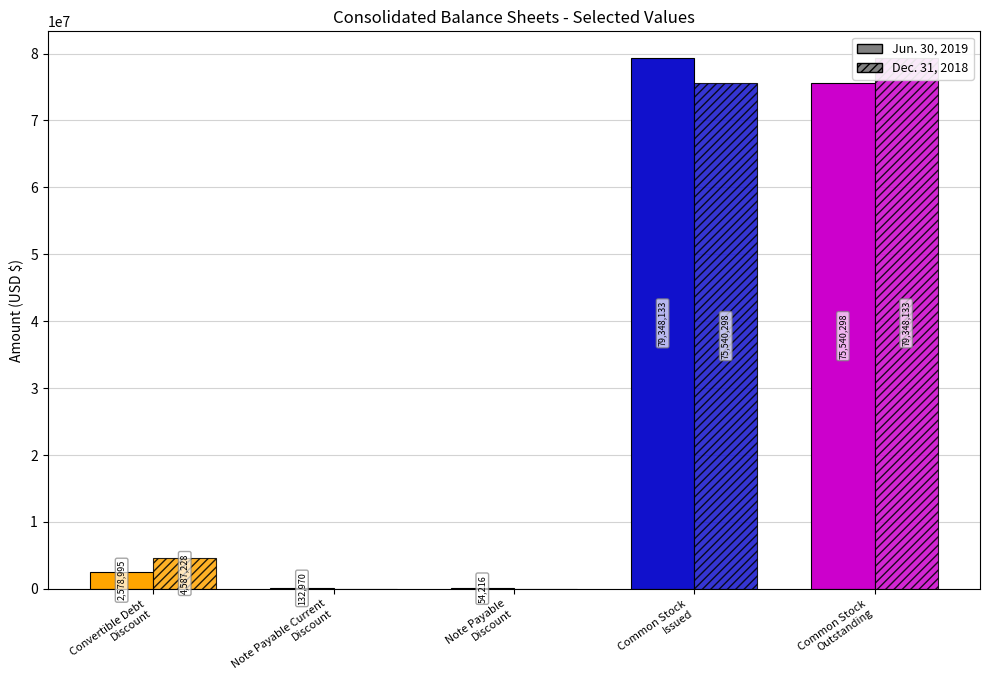

True or false: Jun. 30, 2019 has a value of 79348133 at Common Stock
Issued.

True